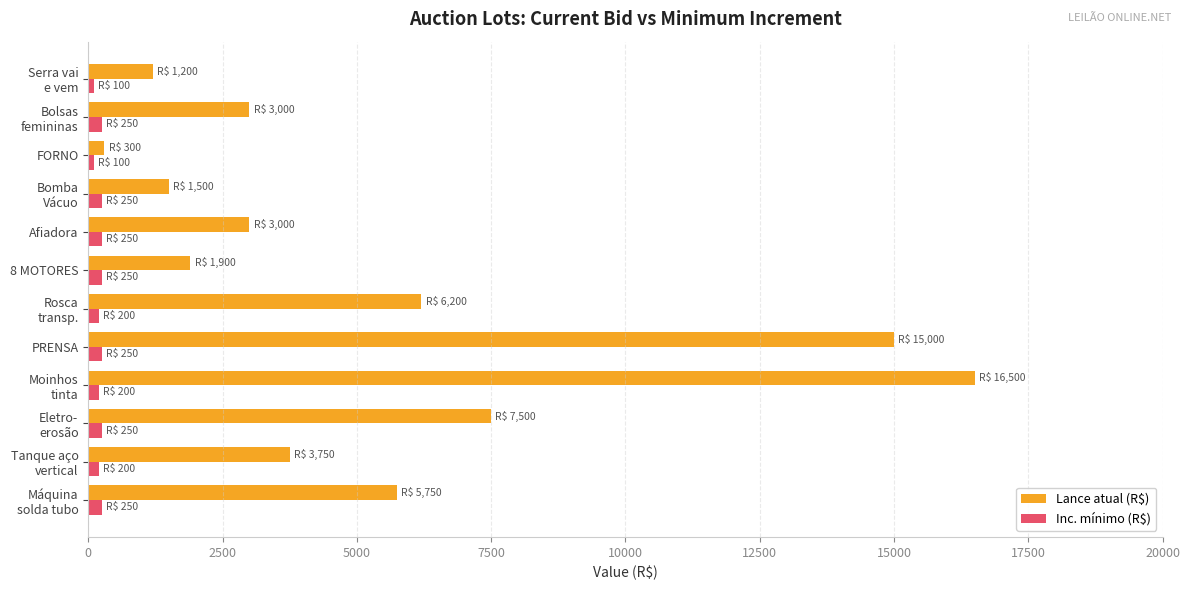

What is the average value of the Lance atual (R$) series?

5467